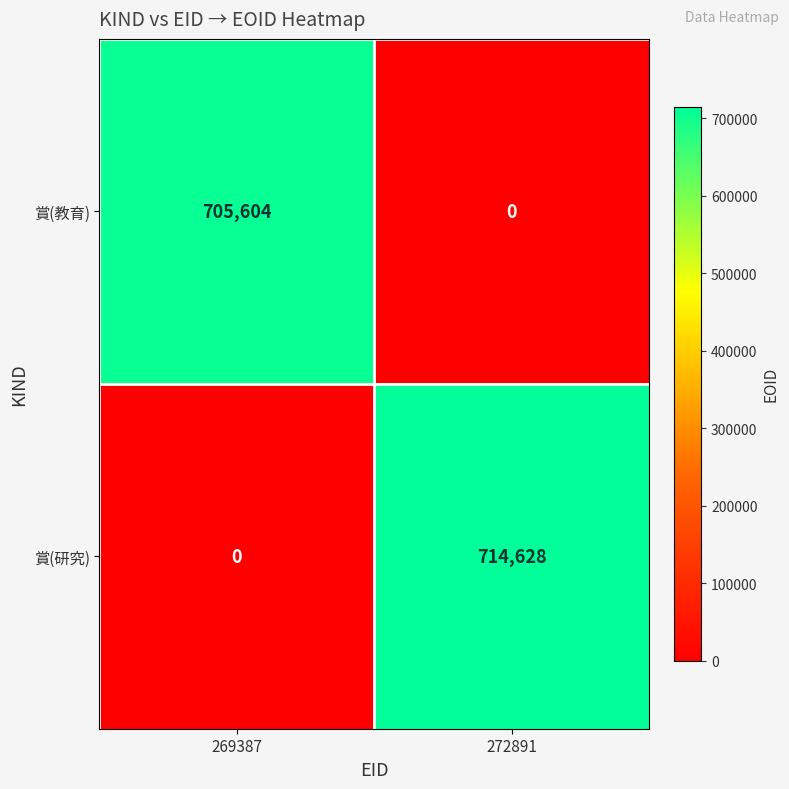

At which label does 賞(教育) reach its minimum?

272891